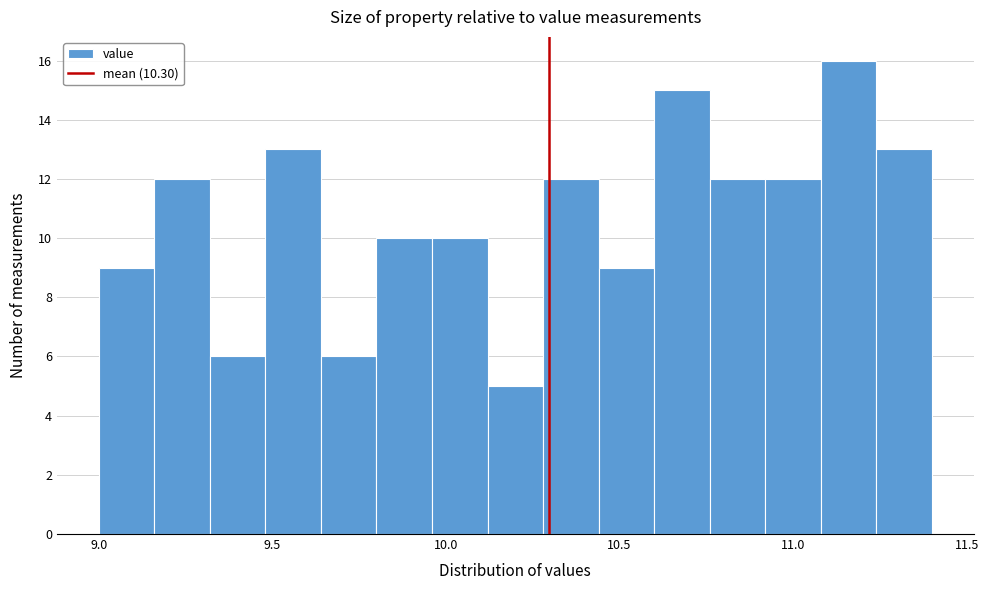

Read against the x-axis, roughly where is the centre of the tallest bar?

11.15